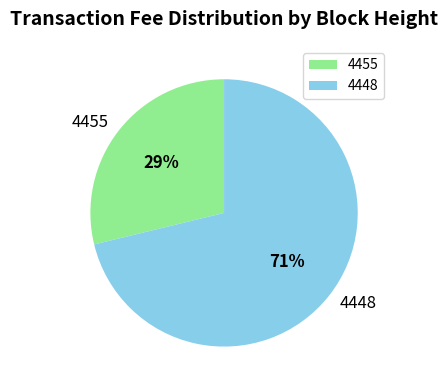

Is there a majority slice in this chart?

Yes